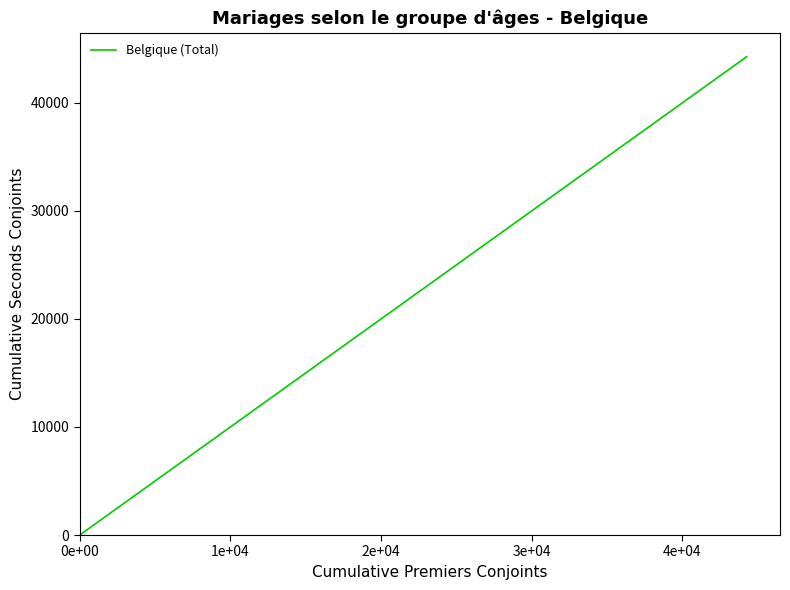

What is the maximum value shown in the chart?

44266